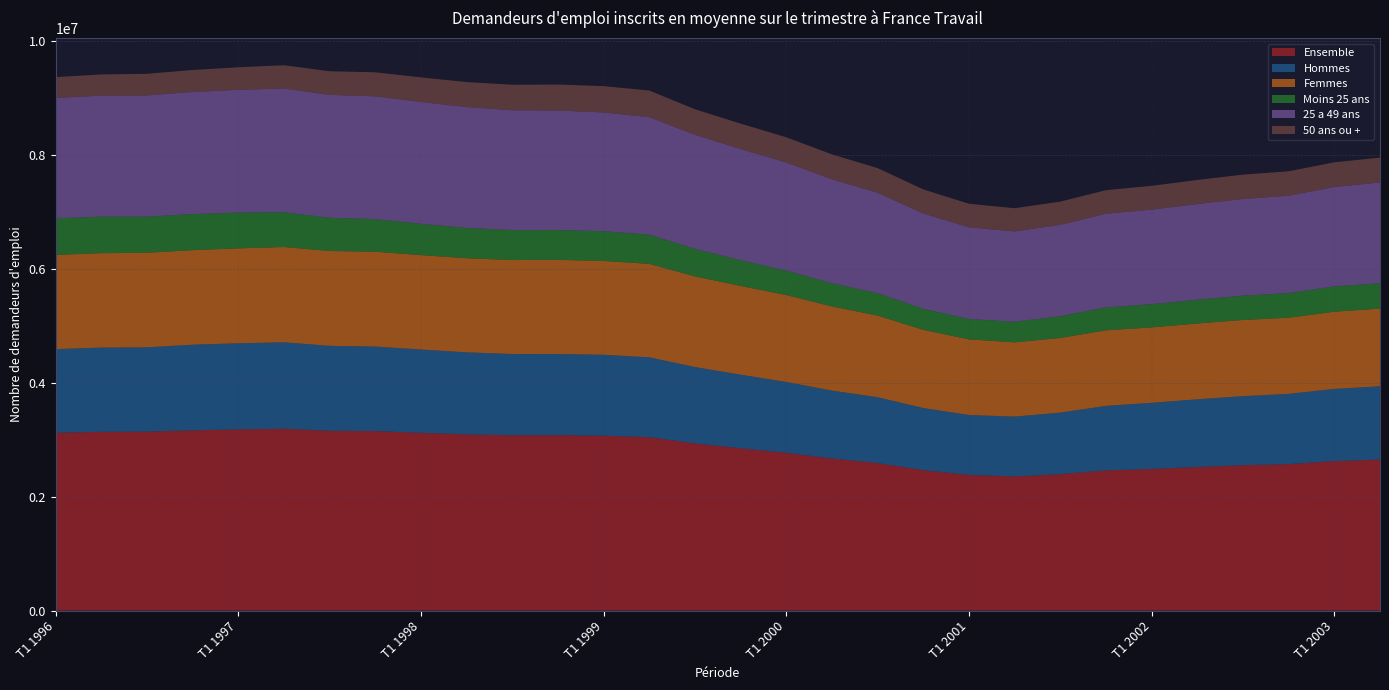

Reading left to right, what are all the values shown in this chart?

Ensemble: 3123870	3139400	3143070	3165730	3181400	3193500	3158200	3152100	3122200	3094900	3079030	3080400	3071100	3045230	2935470	2851470	2771470	2671300	2590900	2466030	2382000	2356130	2394730	2461700	2487230	2521630	2552670	2572370	2624970	2652370
Hommes: 1469100	1480170	1481600	1504500	1514170	1518770	1492430	1485030	1463730	1440770	1427730	1425830	1422370	1403300	1342230	1291870	1244700	1192900	1156270	1091830	1052870	1050930	1082770	1133830	1161930	1189700	1213030	1234030	1268670	1287770
Femmes: 1654770	1659230	1661470	1661230	1667230	1674730	1665770	1667070	1658470	1654130	1651300	1654570	1648730	1641930	1593230	1559600	1526770	1478400	1434630	1374200	1329130	1305200	1311970	1327870	1325300	1331930	1339630	1338330	1356300	1364600
Moins 25 ans: 643570	640030	633330	633870	627500	610070	583630	572130	550070	532470	525370	523400	521370	512500	482800	451170	429530	407800	393200	368400	357470	361130	381030	402370	408200	416500	426570	432030	444970	444670
25 a 49 ans: 2115430	2127570	2131000	2145200	2157930	2176530	2159970	2157970	2140730	2123030	2105700	2101430	2086800	2065270	2005000	1953370	1900100	1826300	1765200	1675200	1611170	1587470	1606870	1645770	1661300	1682370	1698970	1711830	1746400	1772270
50 ans ou +: 364870	371800	378730	386670	395970	406900	414600	422000	431400	439400	447970	455570	462930	467470	447670	446930	441830	437200	432500	422430	413370	407530	406830	413570	417730	422770	427130	428500	433600	435430